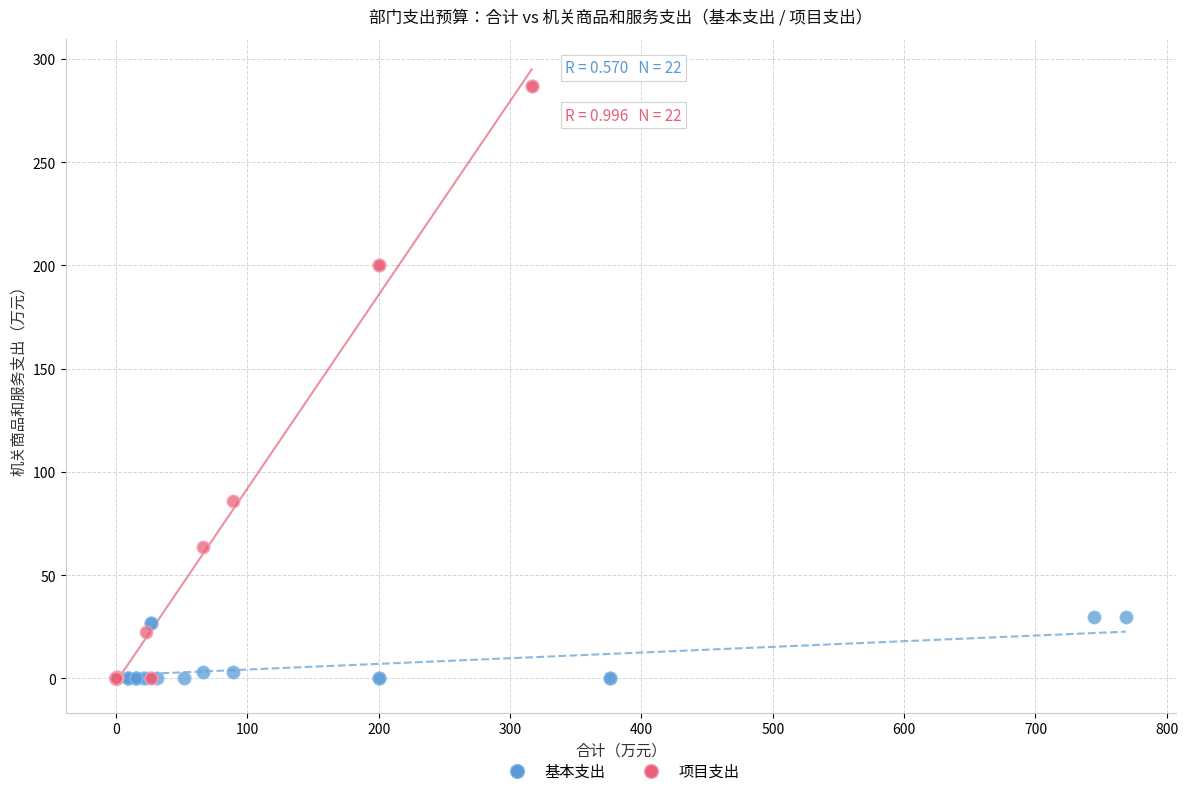

Which series has the largest Y range (max minus min)?

项目支出